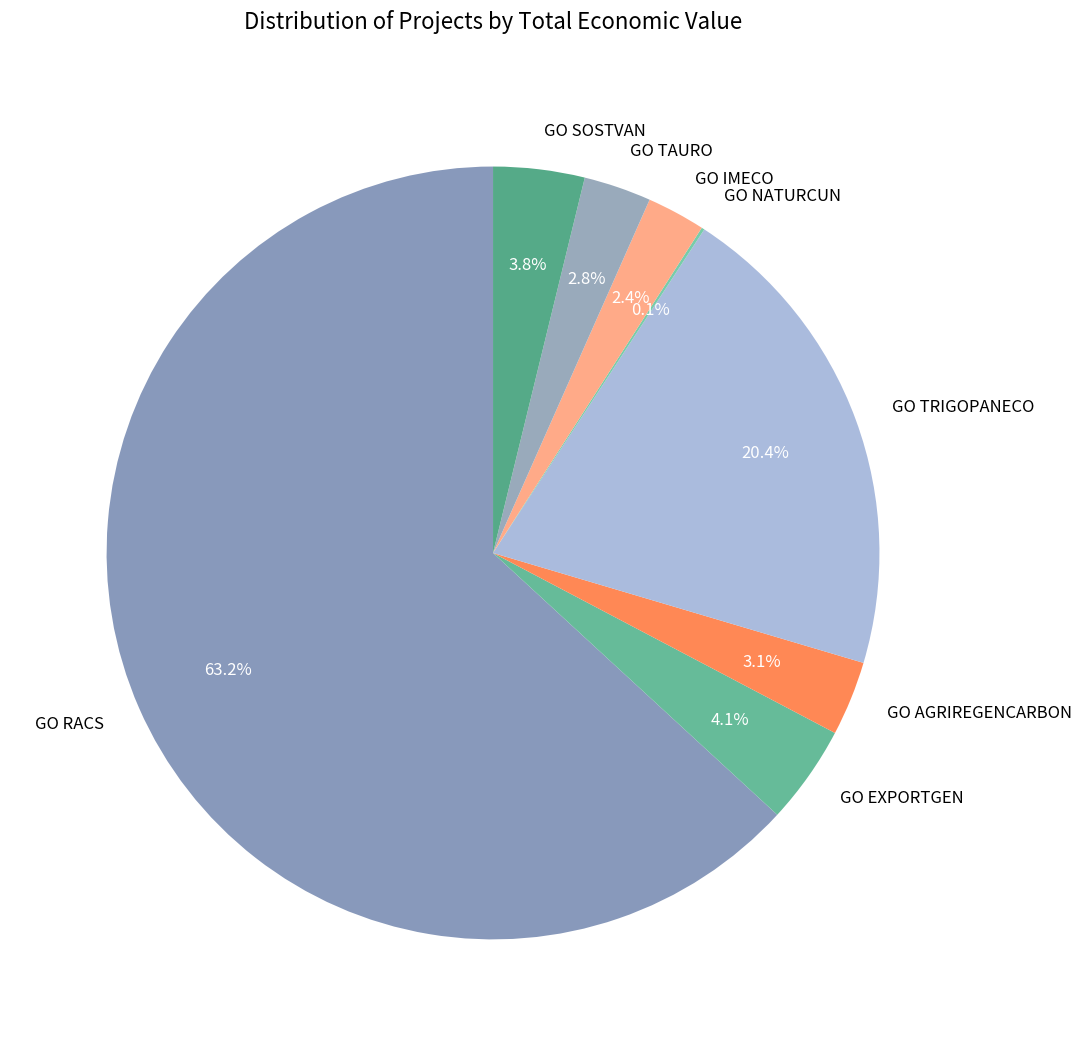

To the nearest percent, what is the average slice percentage?

12%